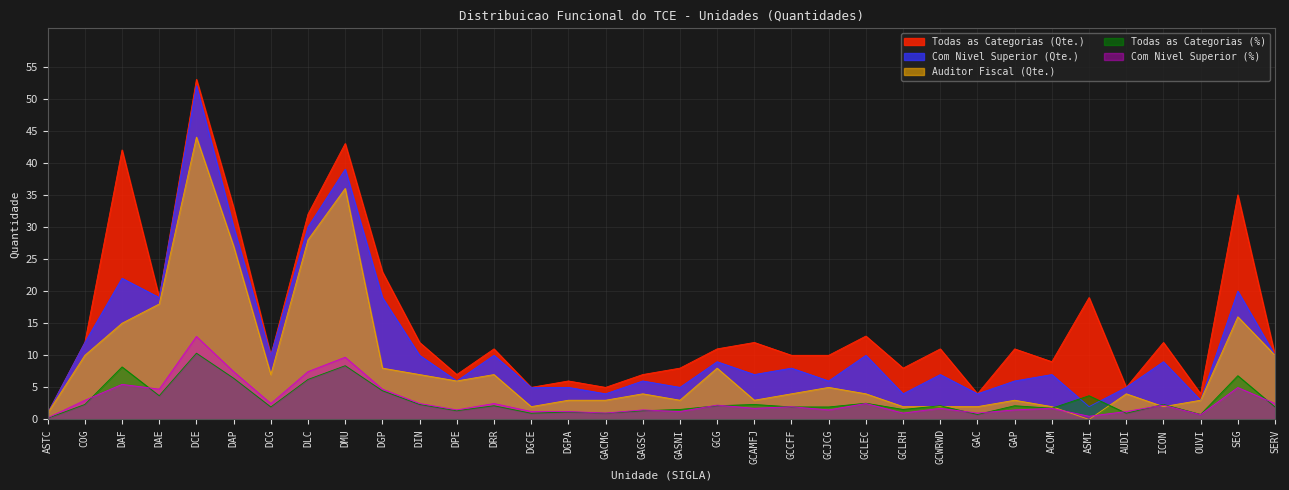

What is the label of the 3rd point from the left?

DAF